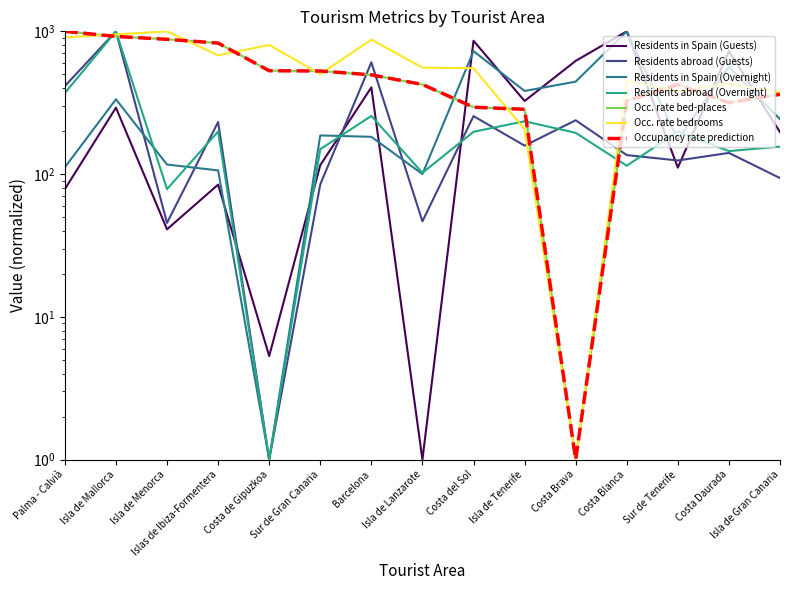

What is the difference between the second highest and second lowest values in the Residents in Spain (Guests) series?

853.8